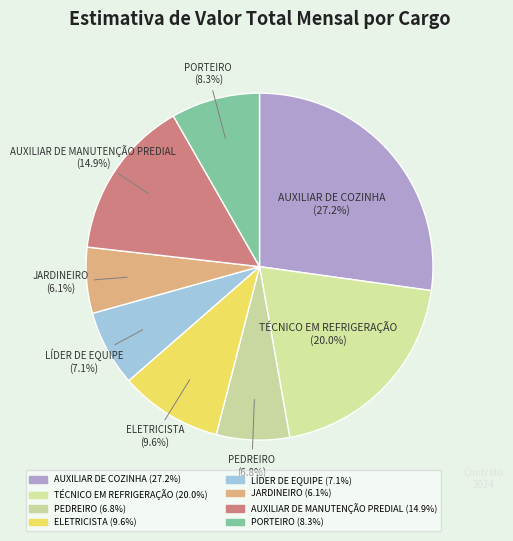

To the nearest percent, what is the difference between the largest and smallest slice percentages?

21%